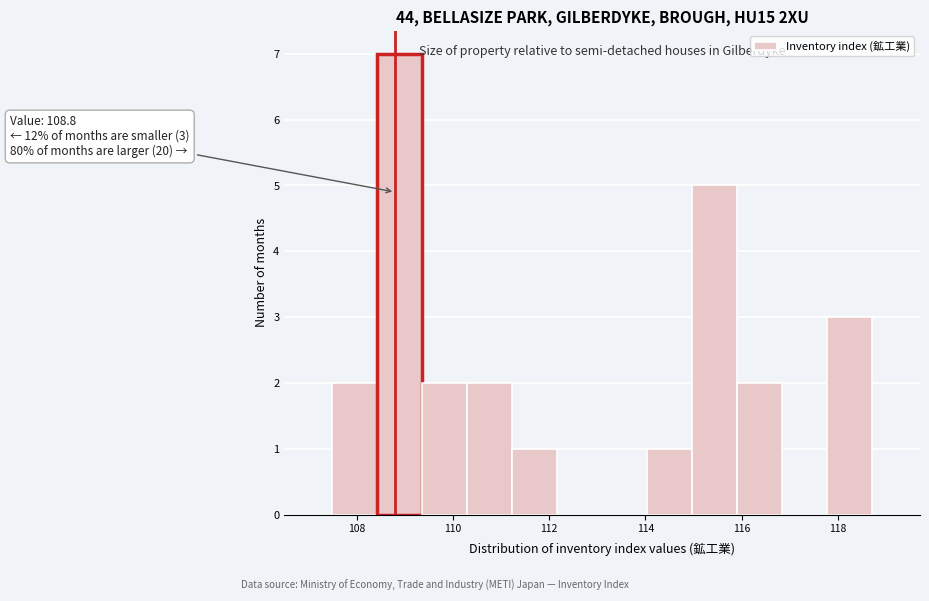

Over which range of the x-axis is the bar tallest?

108.4 to 109.4